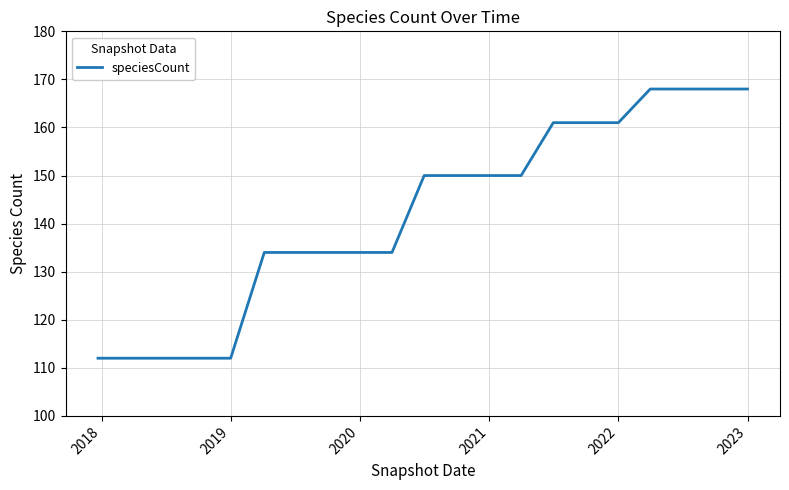

What is the difference between the maximum and minimum values?

56